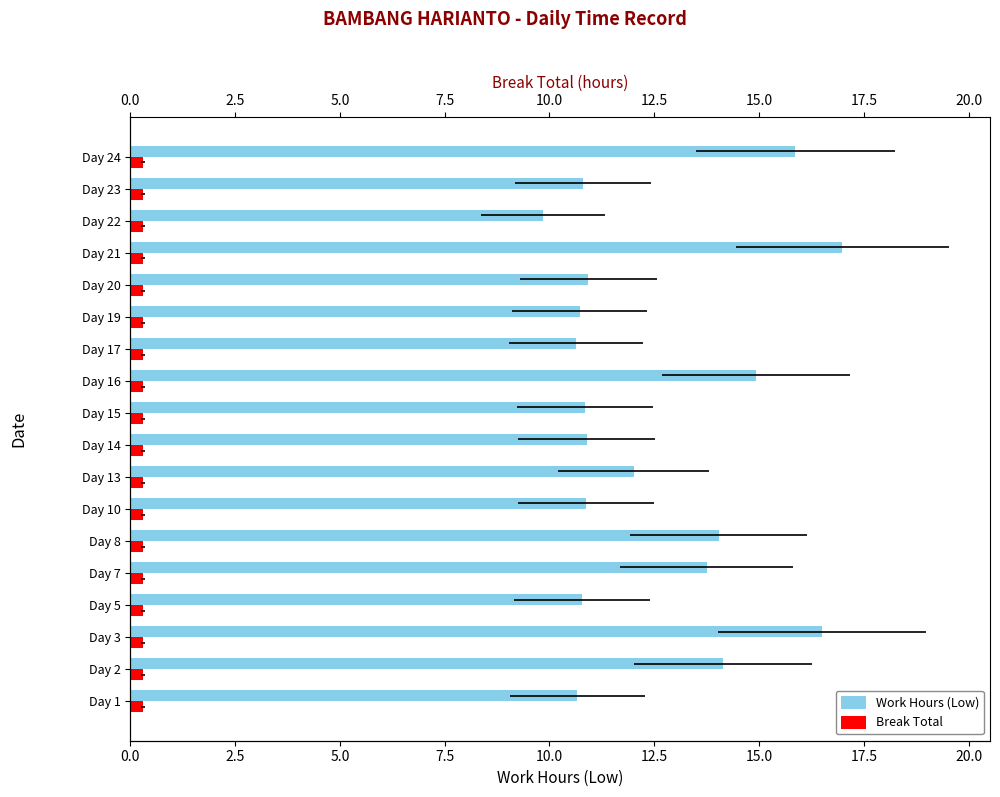

Reading left to right, transcribe all the data shown in this chart.

Work Hours (Low): 10.7	14.1	16.5	10.8	13.8	14.0	10.9	12.0	10.9	10.8	14.9	10.6	10.7	10.9	17.0	9.8	10.8	15.9
Break Total: 0.3	0.3	0.3	0.3	0.3	0.3	0.3	0.3	0.3	0.3	0.3	0.3	0.3	0.3	0.3	0.3	0.3	0.3